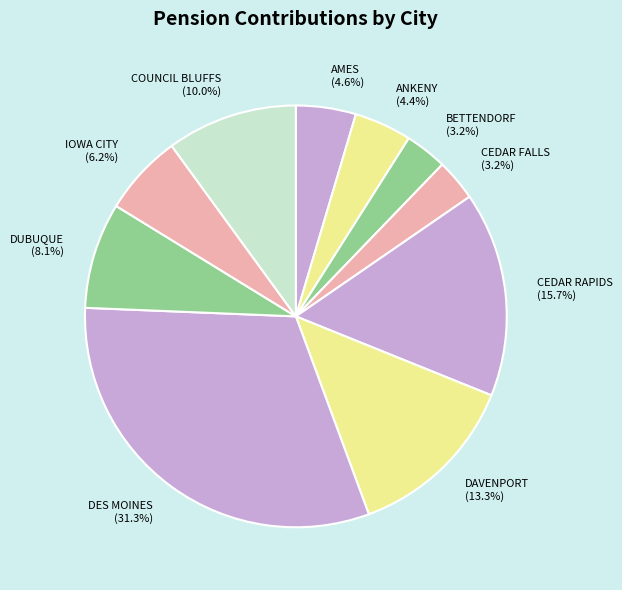

How many slices are in this pie chart?

10